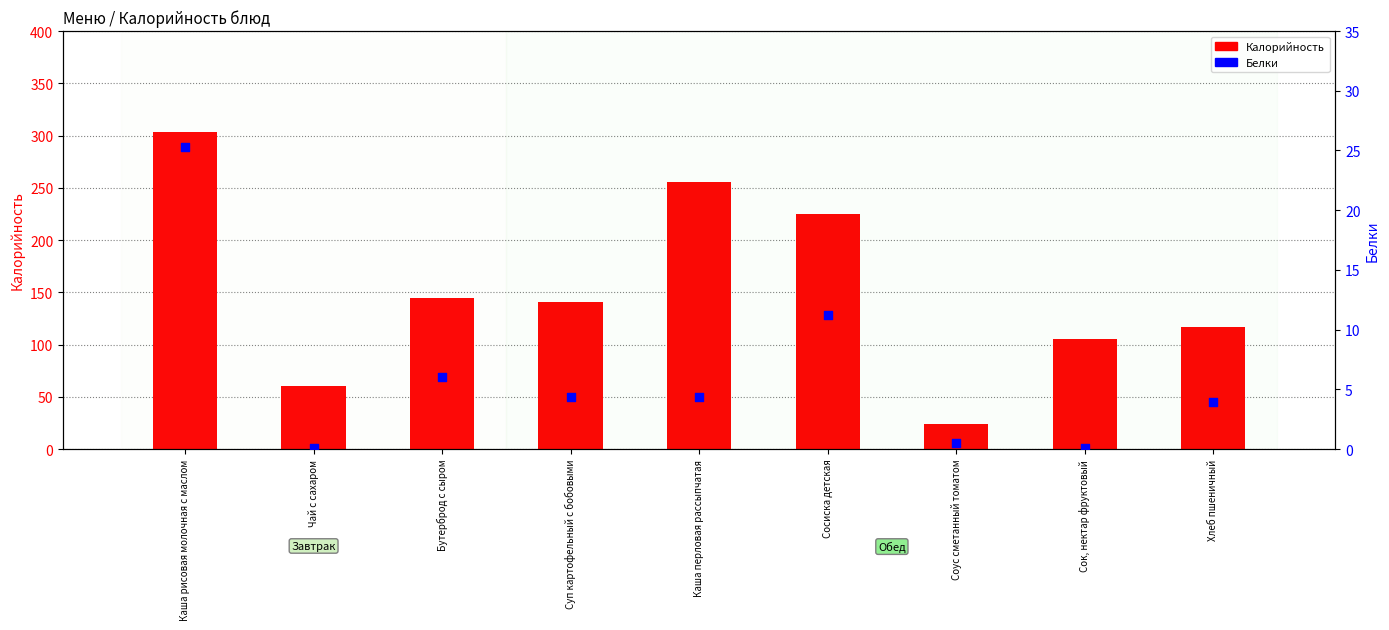

Which series has the largest total across all categories?

Калорийность